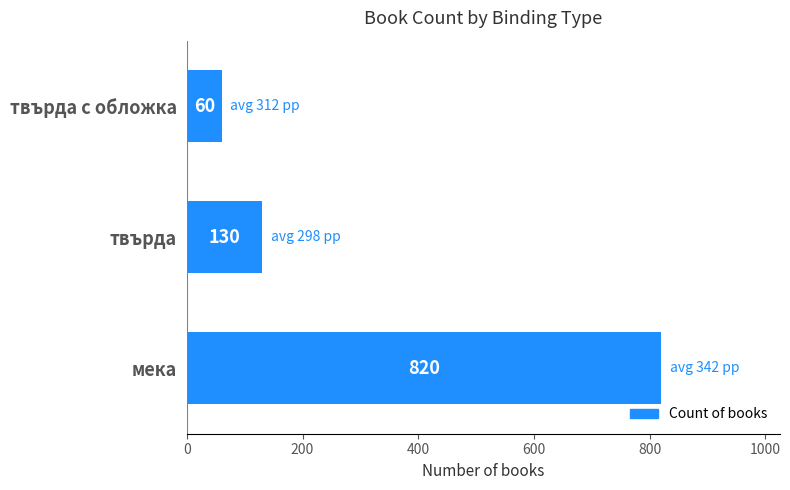

What is the smallest value displayed?

60